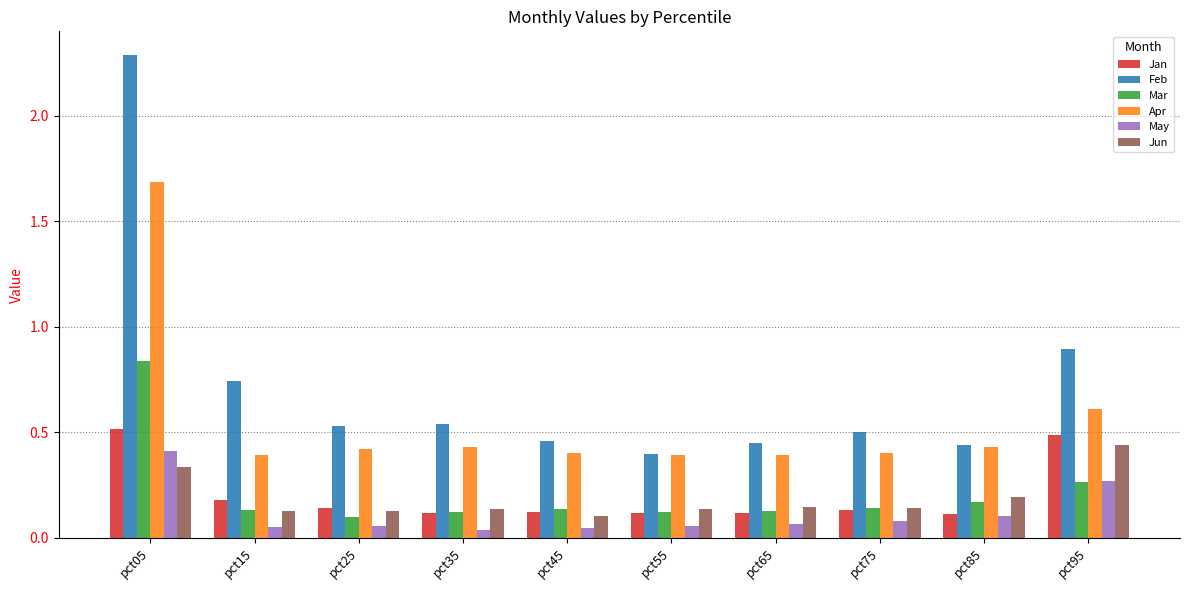

What is the sum of all Apr values?

5.6